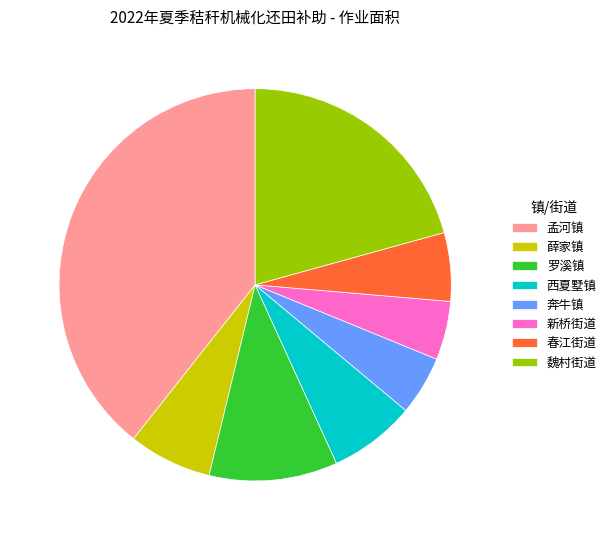

How many segments does this pie chart have?

8